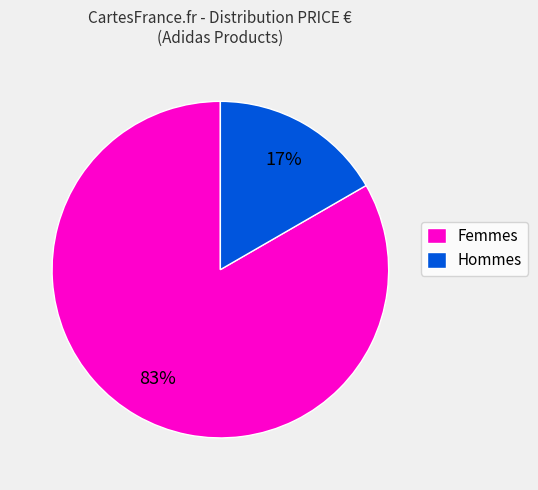

The Hommes slice represents 17% of the pie. True or false?

True